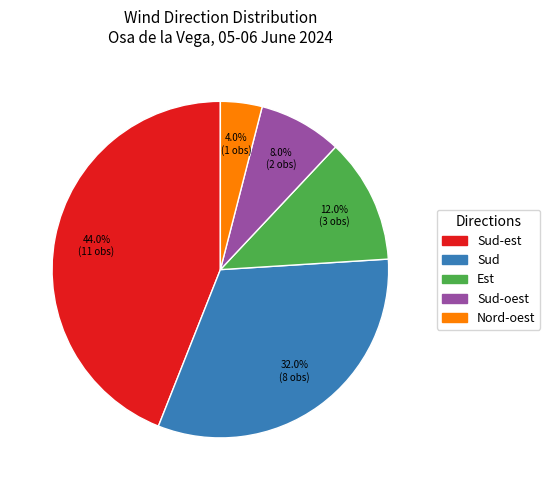

Is there a majority slice in this chart?

No